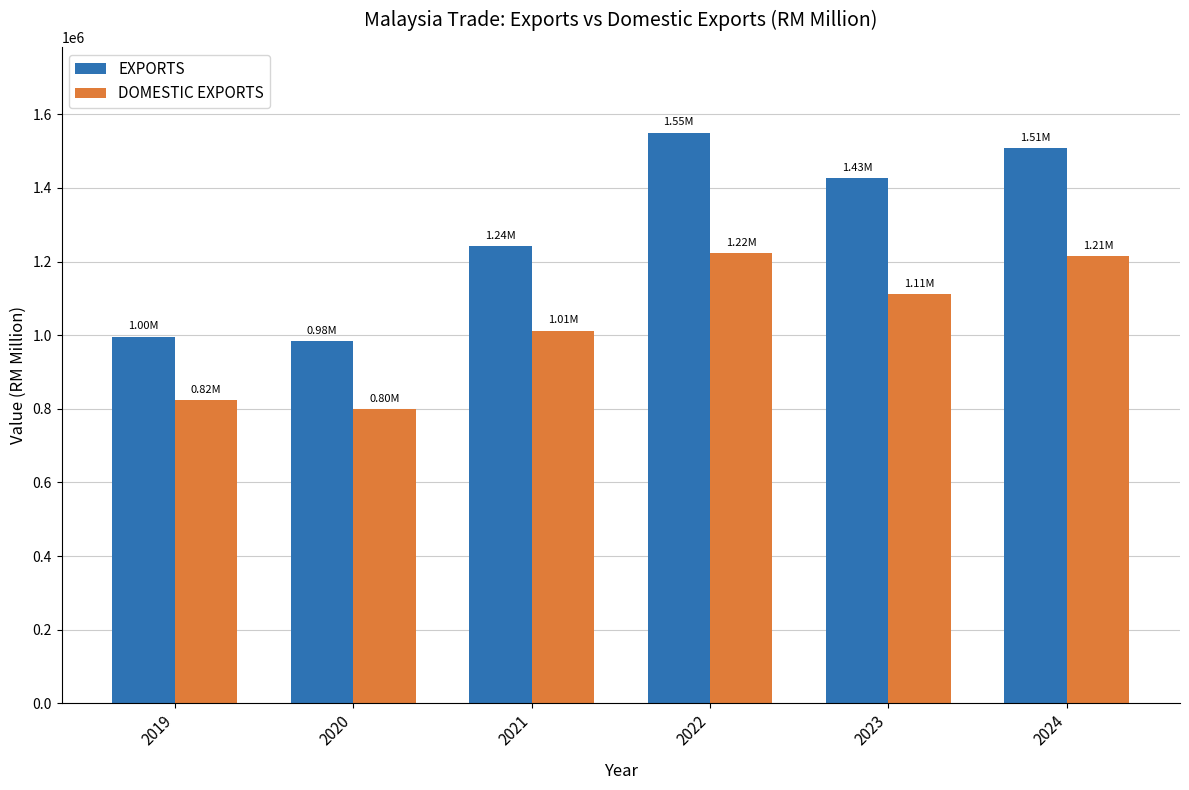

The value of DOMESTIC EXPORTS at 2021 is 1387134.2. True or false?

False